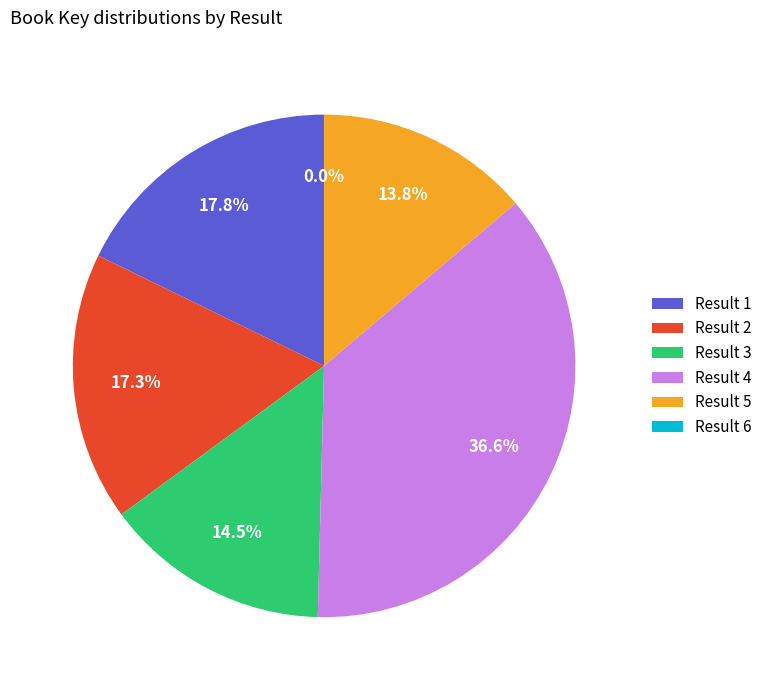

What is the largest slice in the pie chart?

Result 4